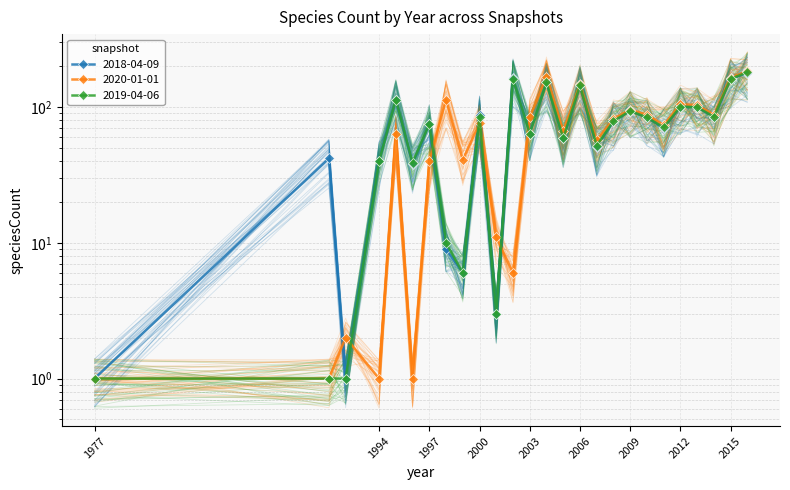

The value of 2019-04-06 at 1991 is 1. True or false?

True